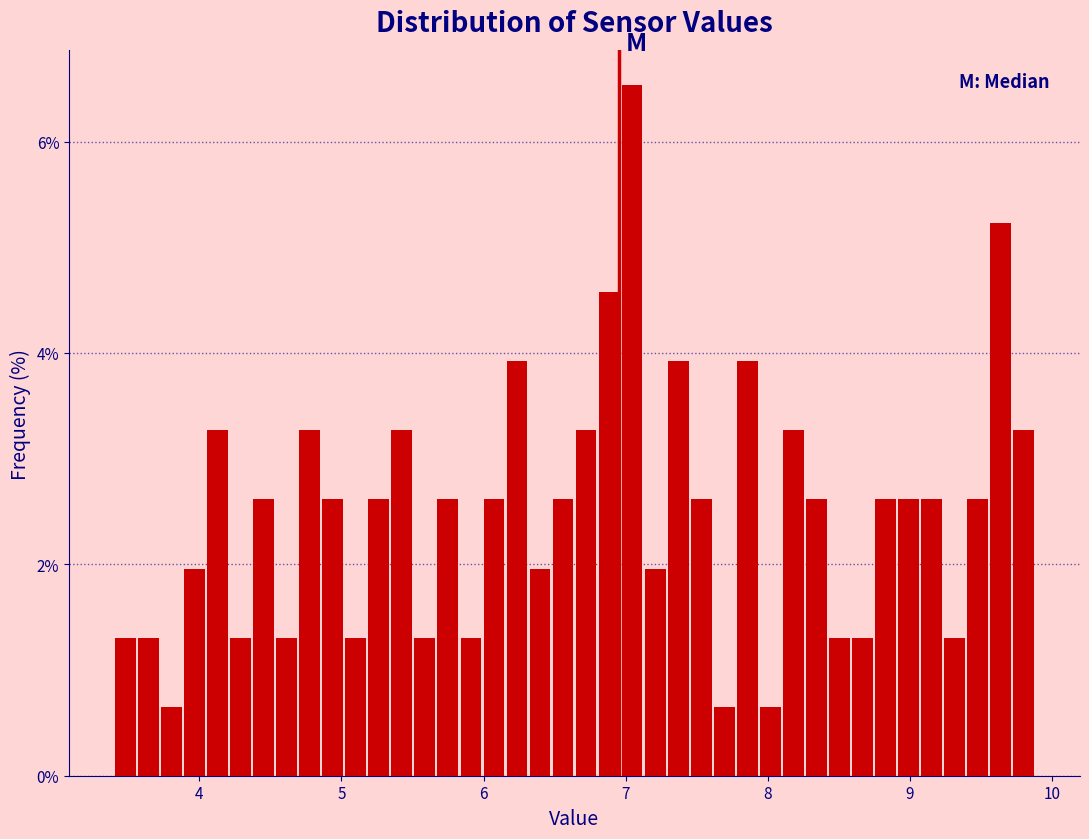

Read against the x-axis, roughly where is the centre of the tallest bar?

7.0